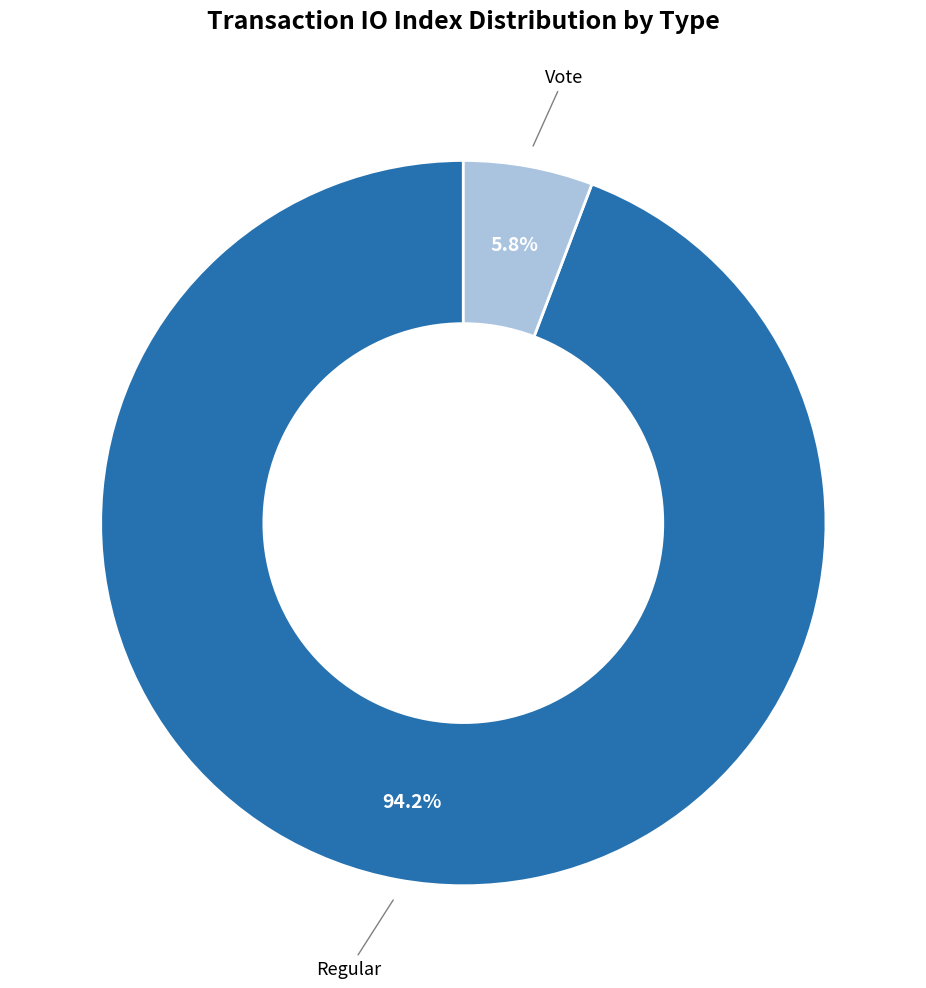

Count the number of slices in the pie.

2